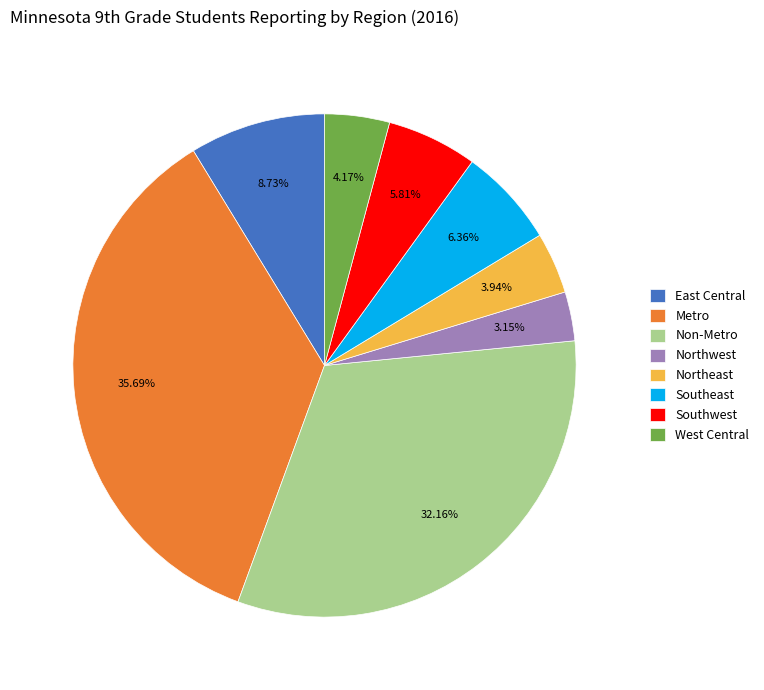

Which category has the biggest portion of the pie?

Metro